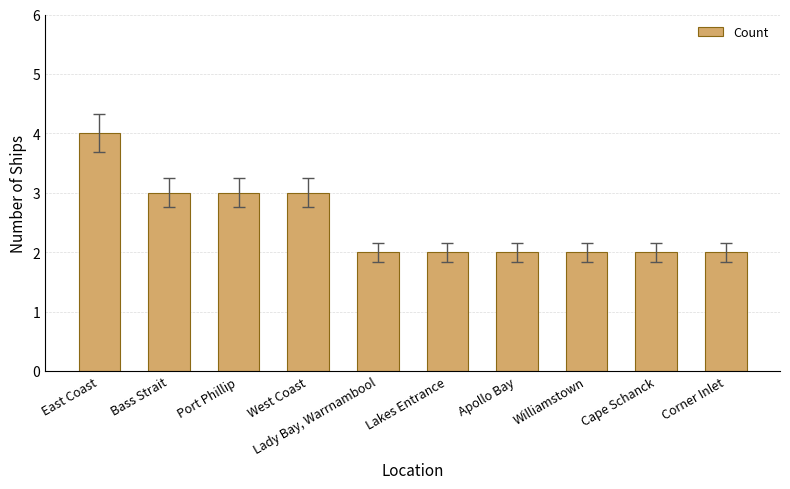

Which category has the highest value across all series?

East Coast